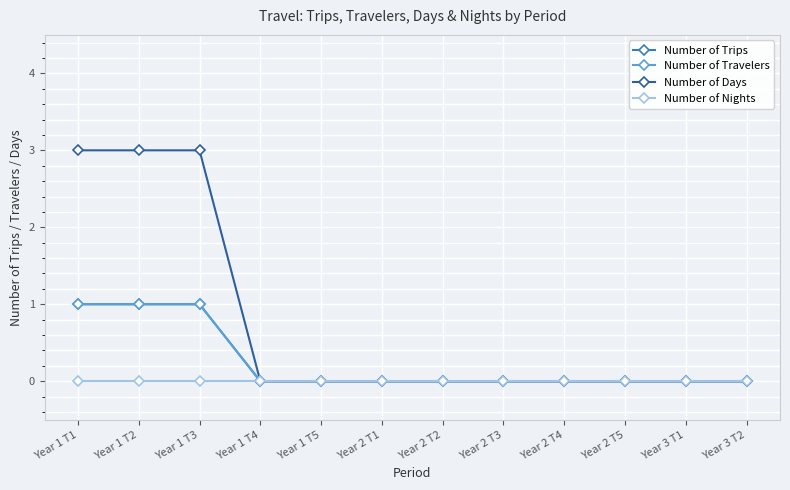

Does the chart have visible grid lines?

Yes